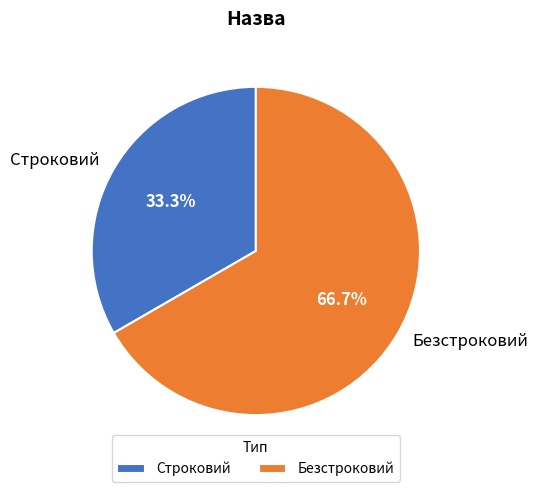

To the nearest percent, what is the difference between the largest and smallest slice percentages?

33%